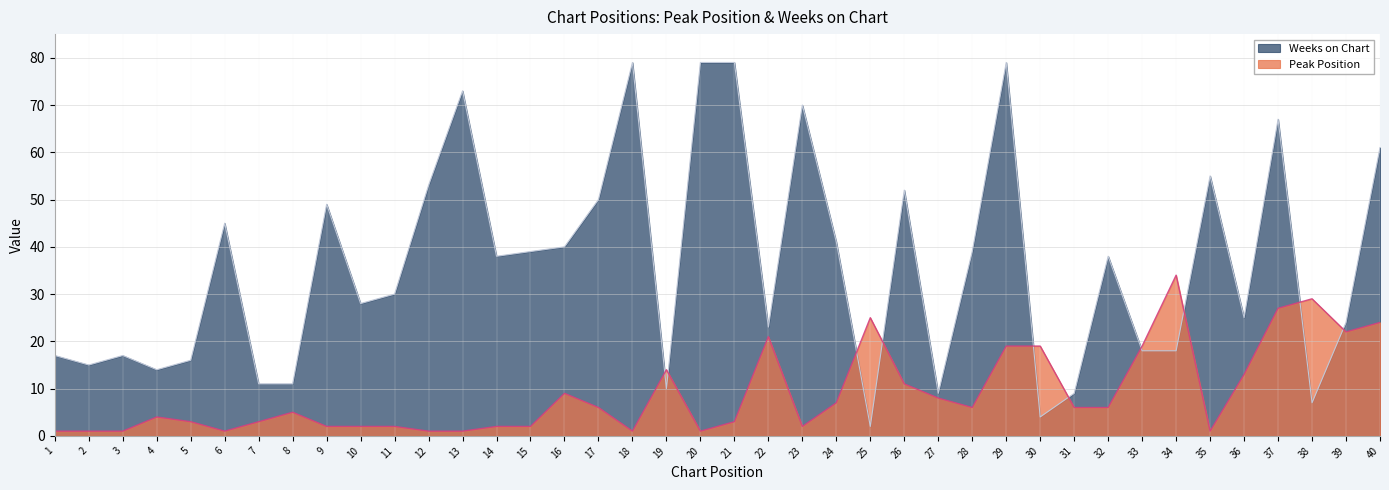

Which series has the largest total across all categories?

Weeks on Chart